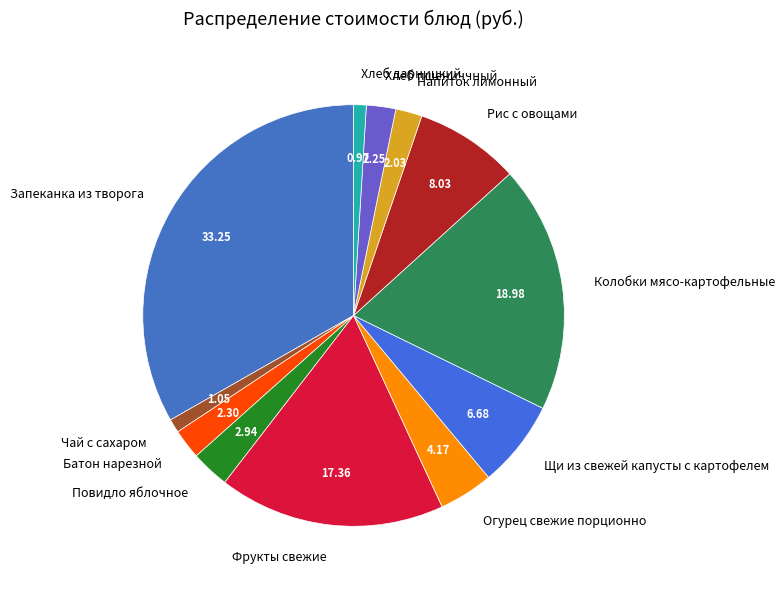

Which has a higher value, Хлеб пшениччный or Щи из свежей капусты с картофелем?

Щи из свежей капусты с картофелем